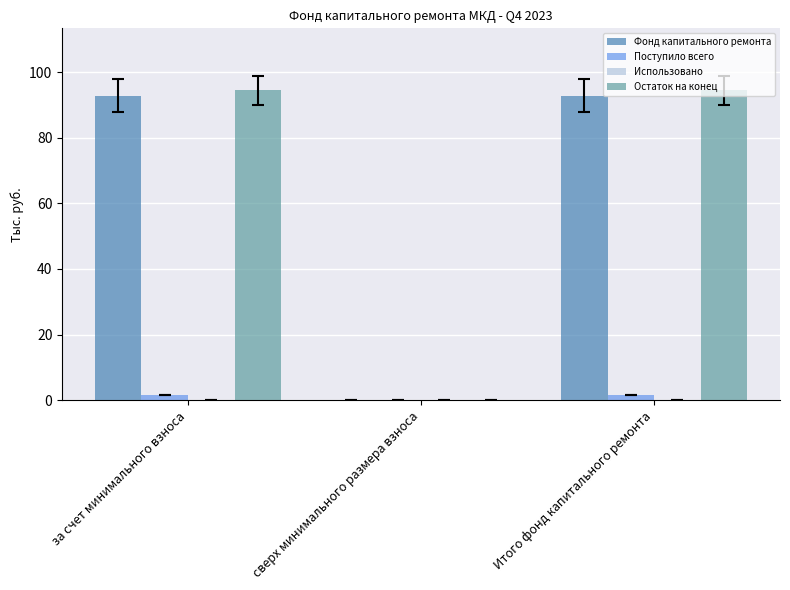

What is the sum of all Поступило всего values?

3.3